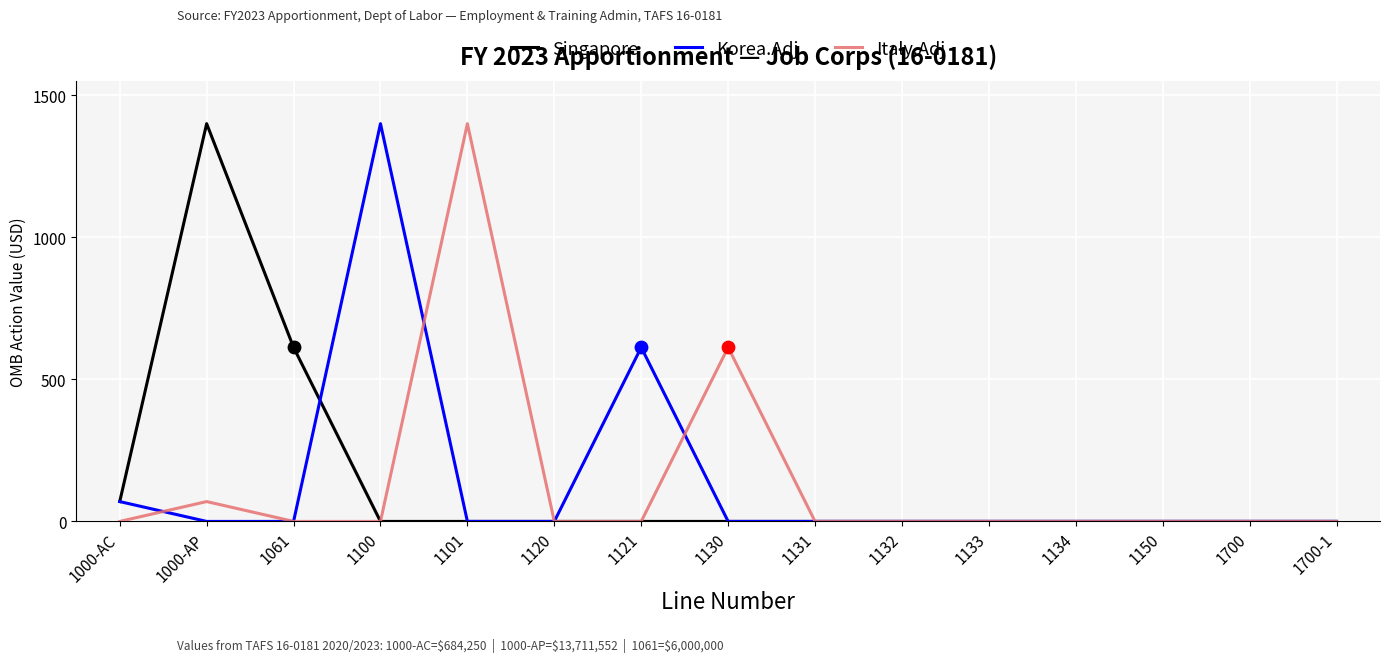

What is the spread (max minus min) of values at 1000-AC?

69.9